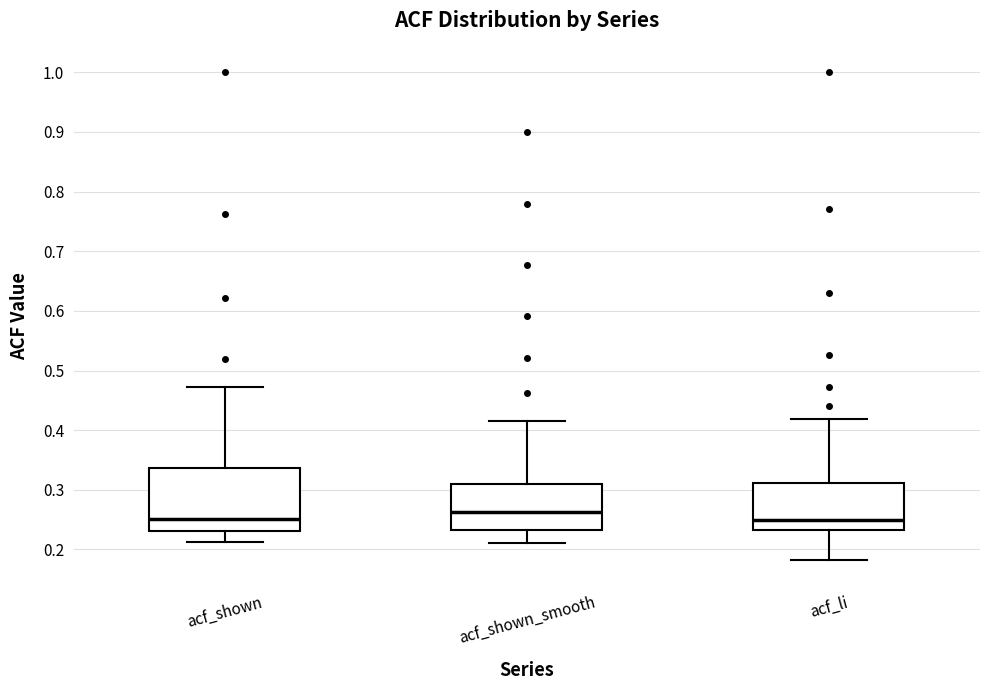

Reading left to right, transcribe this box plot: for each box, give where its median line is, the range the box spans, and where its two whiskers end, as read against the y-axis. The values are not printed on the chart, so give them approximately, as read against the axis.

acf_shown: median 0.25, box 0.23 to 0.34, whiskers 0.21 to 0.47
acf_shown_smooth: median 0.26, box 0.23 to 0.31, whiskers 0.21 to 0.42
acf_li: median 0.25, box 0.23 to 0.31, whiskers 0.18 to 0.42